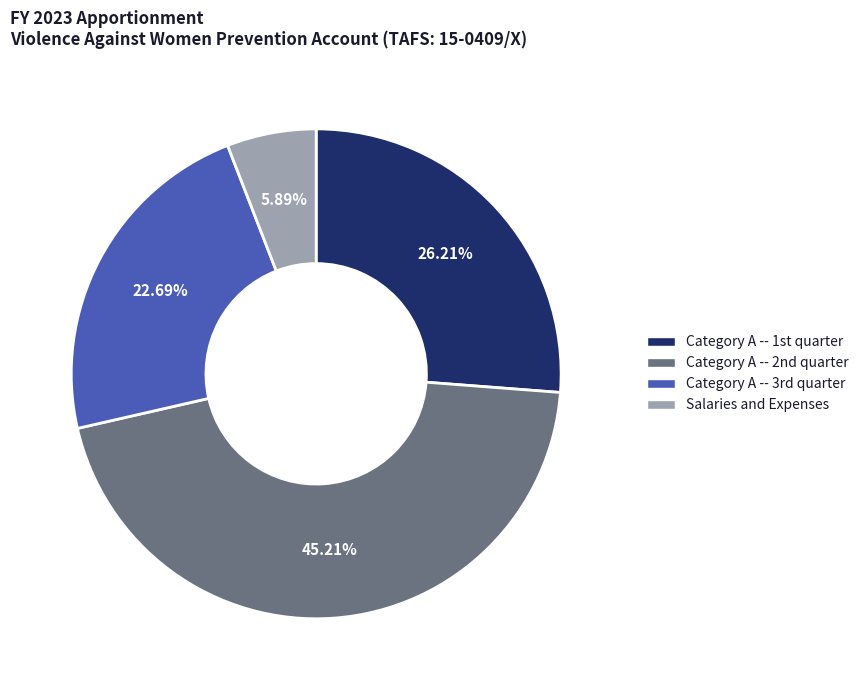

Which slice is the smallest?

Salaries and Expenses